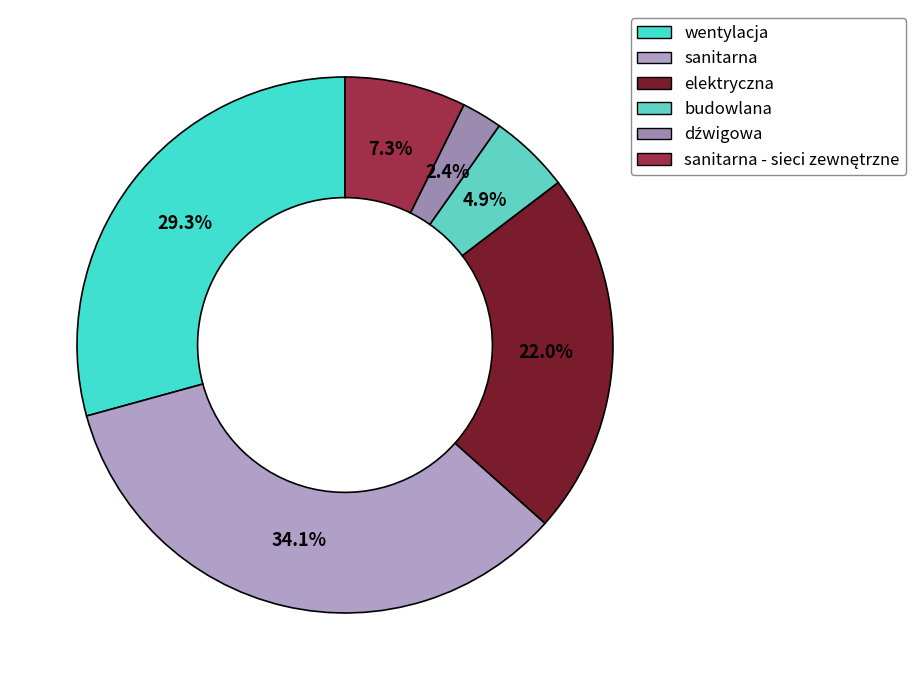

How many slices are in this pie chart?

6